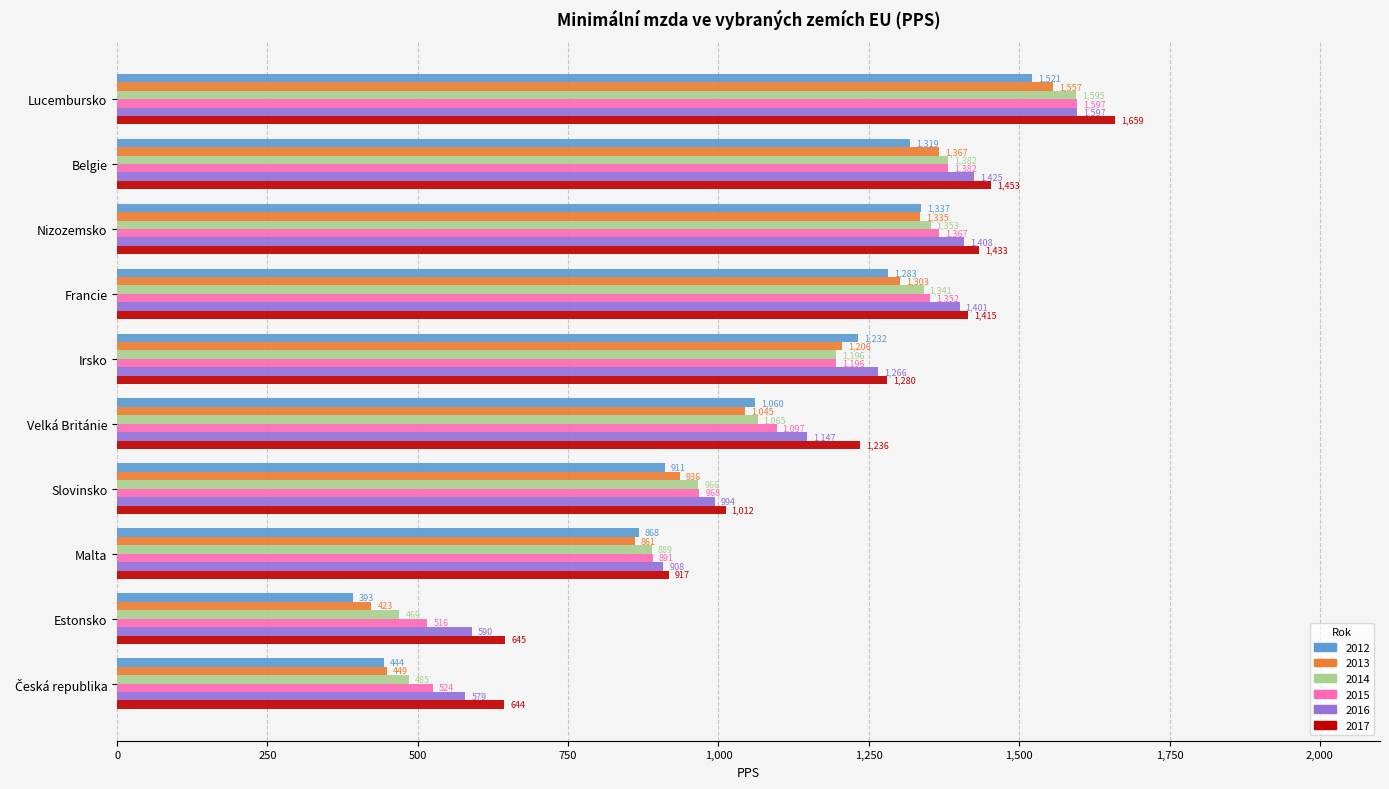

At which category does the chart reach its minimum across all series?

Estonsko